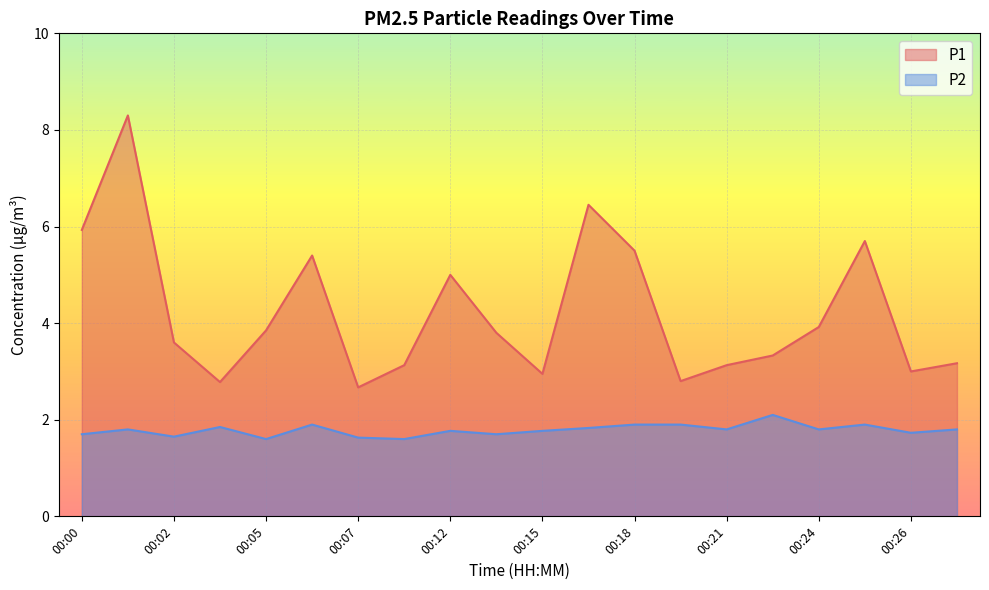

How many interior local valleys does the P2 series have?

7